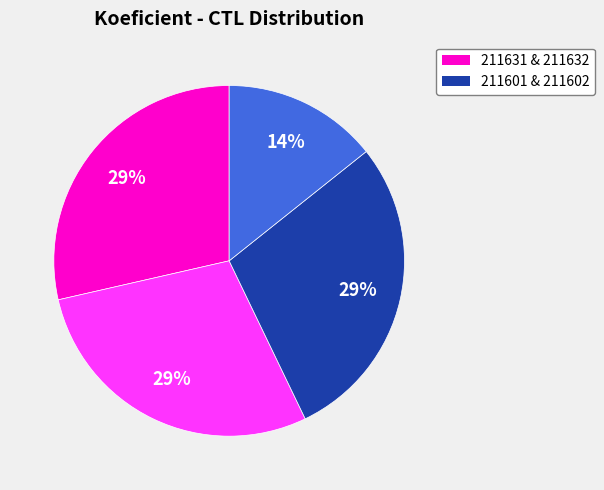

Is there a majority slice in this chart?

No